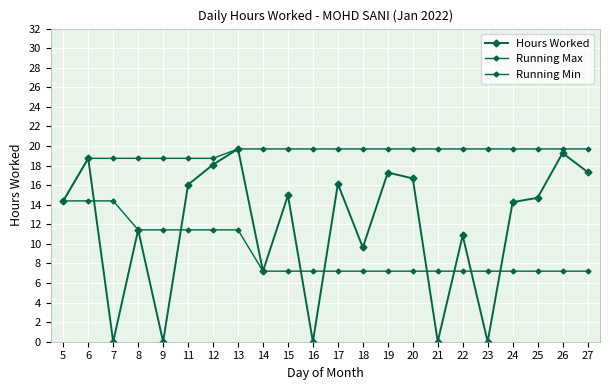

Rank the series at 25 from lowest to highest value.

Running Min, Hours Worked, Running Max